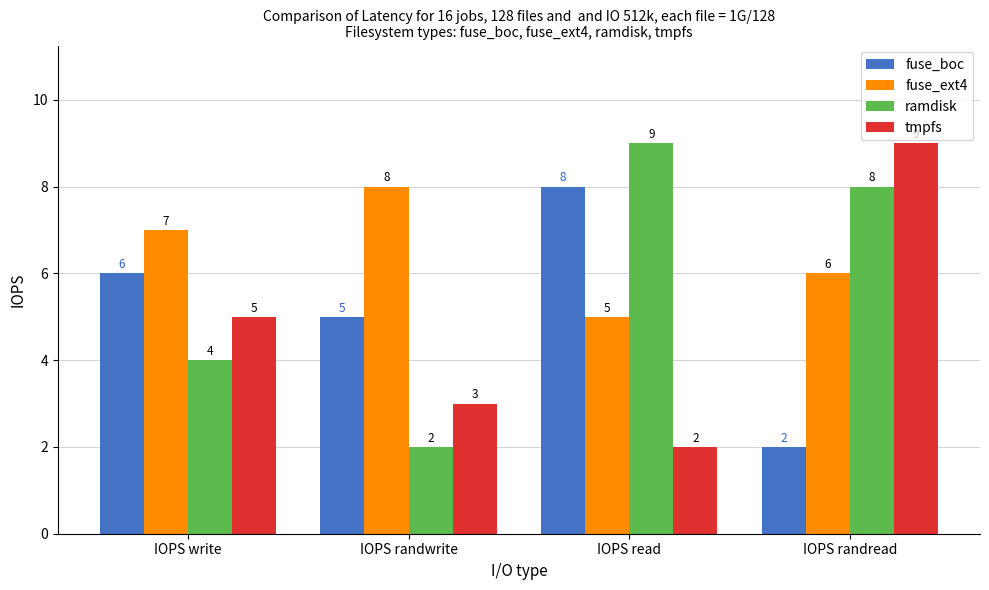

What is the sum of the fuse_ext4 values at IOPS read and IOPS randwrite?

13